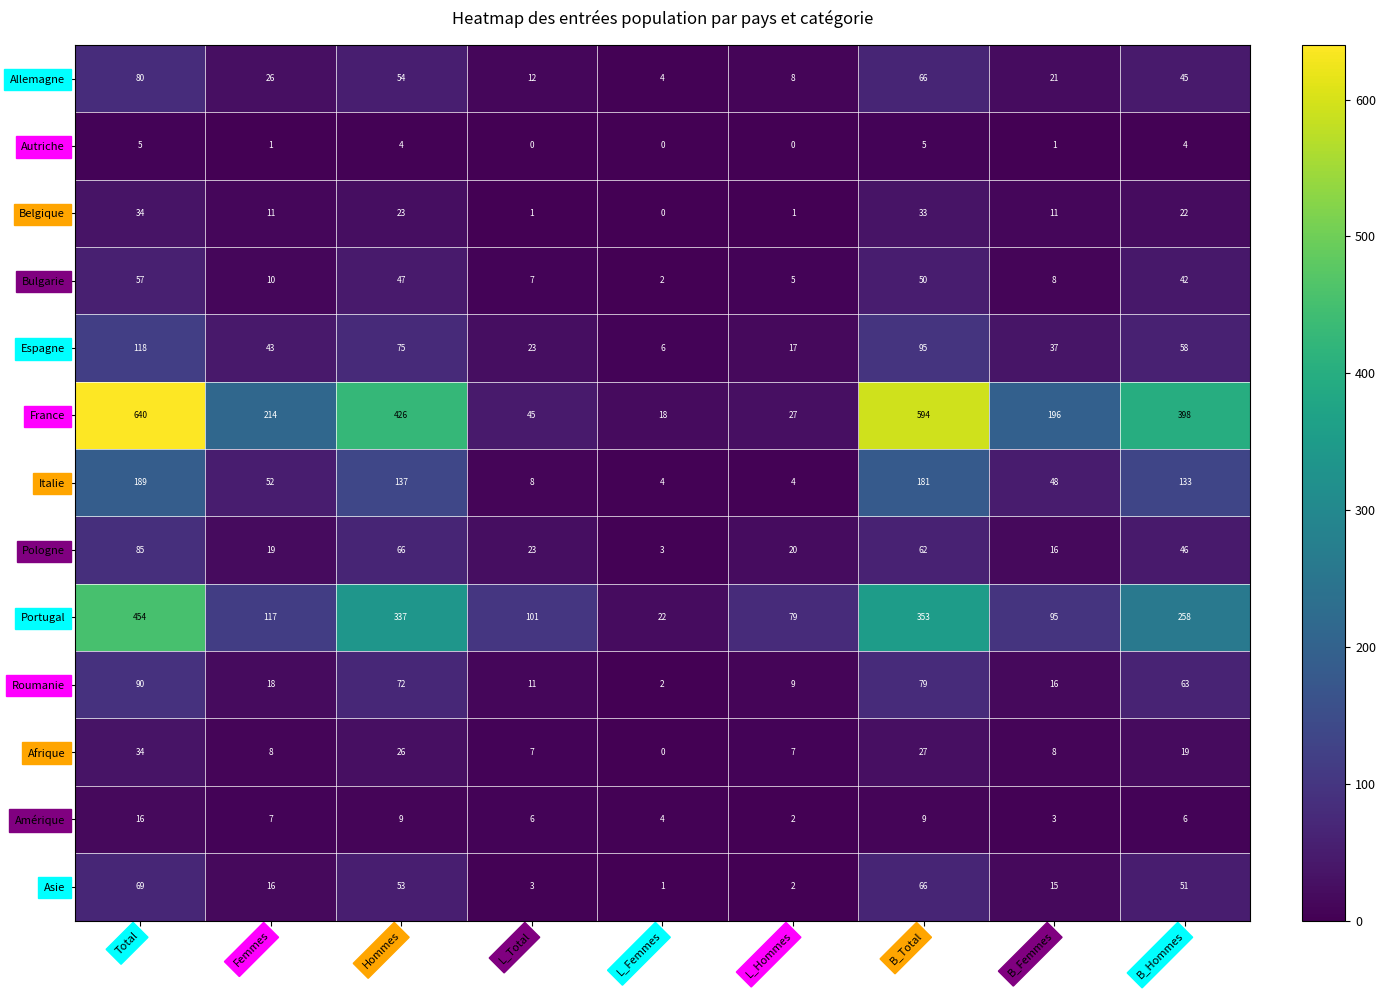

The value of Espagne at L_Total is 11. True or false?

False